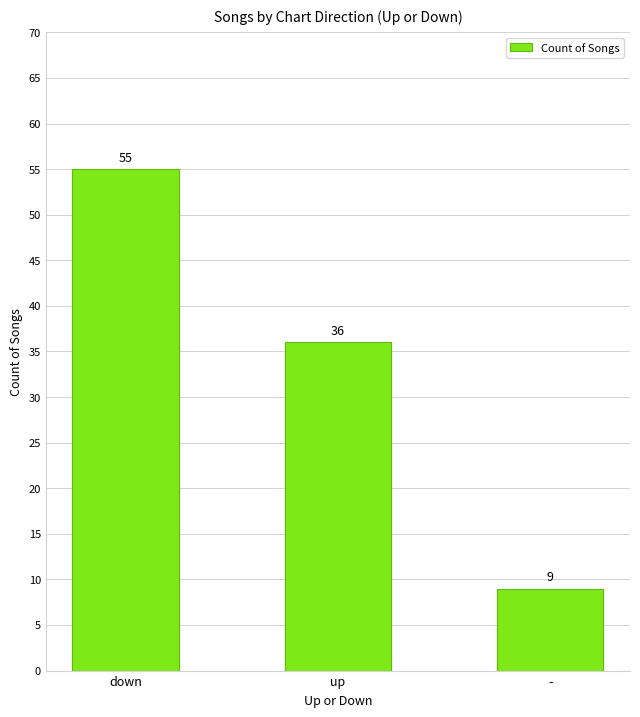

Where is the data nearest to the value 32?

up